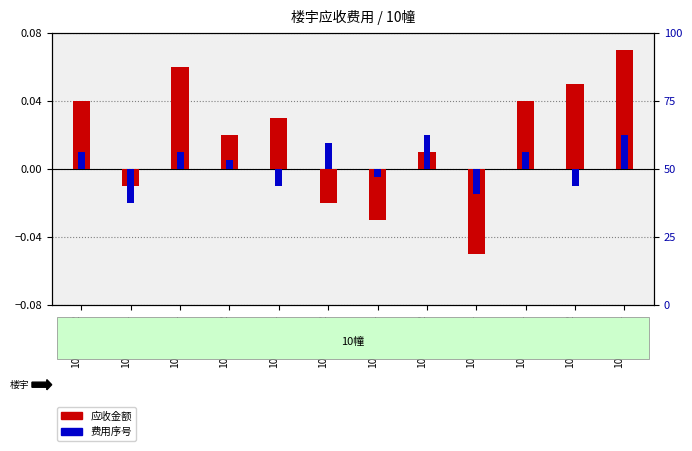

How many series are shown in this chart?

2